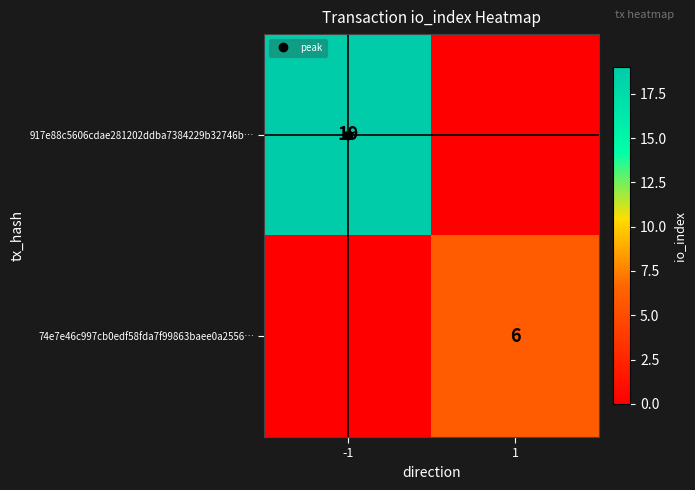

The value of 74e7e46c997cb0edf58fda7f99863baee0a2556… at 1 is 2. True or false?

False